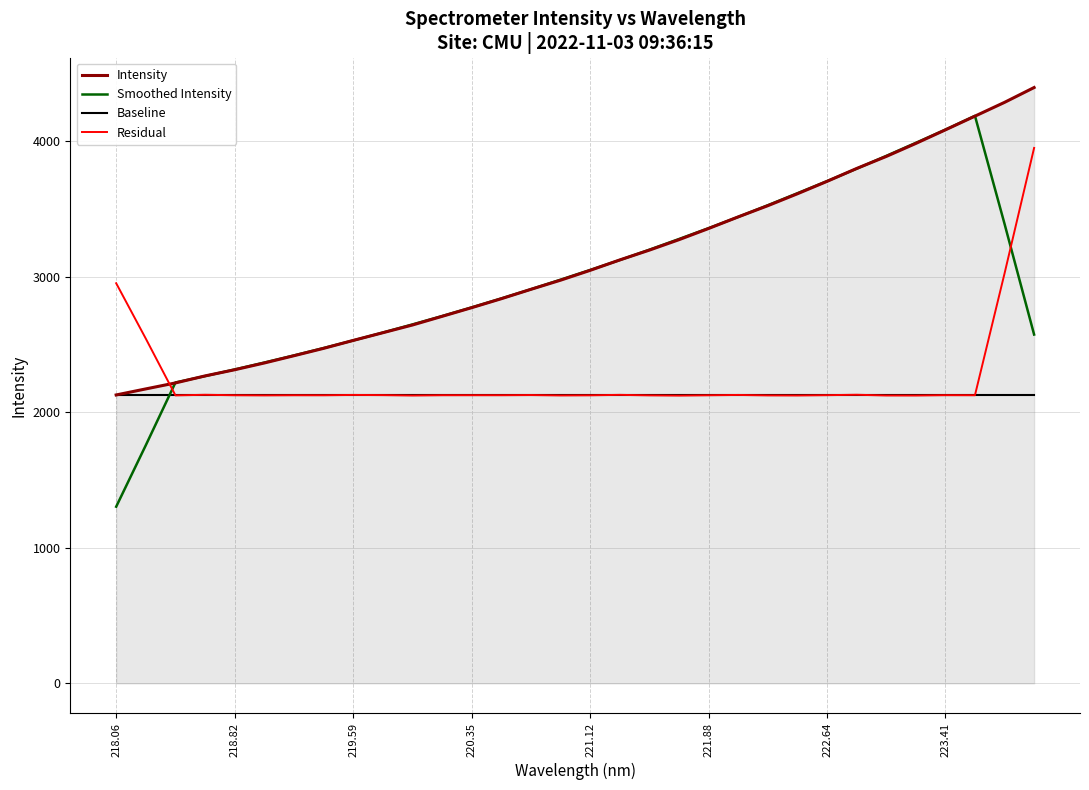

Which series has the widest spread of values?

Smoothed Intensity